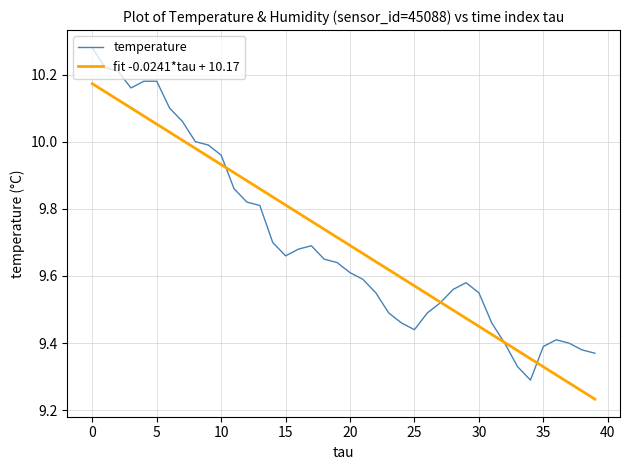

Which series has the widest spread of values?

temperature